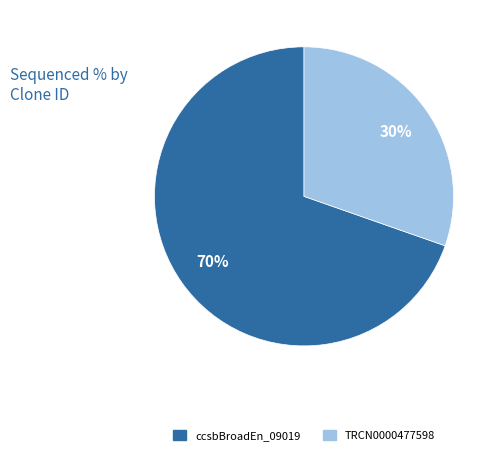

Is there a majority slice in this chart?

Yes